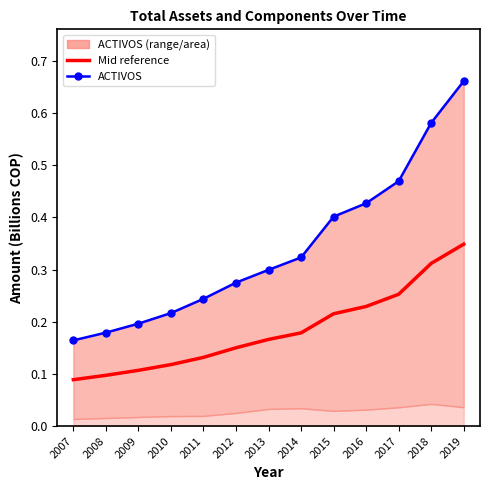

True or false: ACTIVOS and ACTIVOS (mean) cross at least once.

False